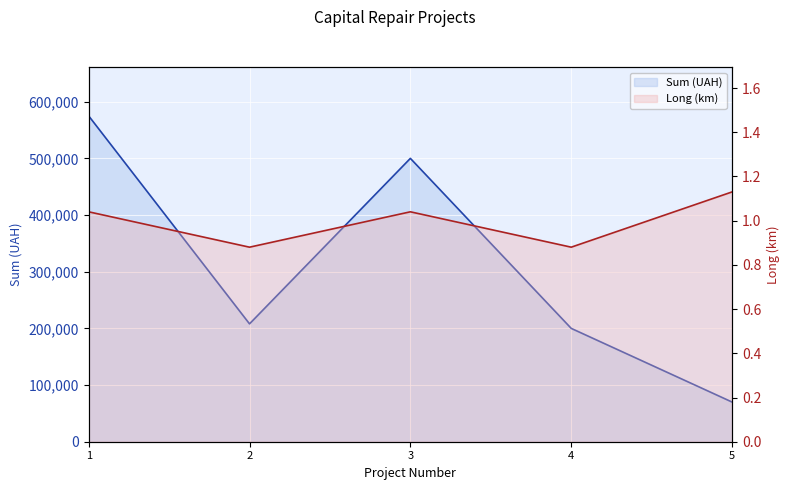

Reading left to right, list all the values displayed in this chart.

Sum: 1=575000.0	2=208000.0	3=500000.0	4=200000.0	5=70000.0
Long: 1=1.0	2=0.9	3=1.0	4=0.9	5=1.1